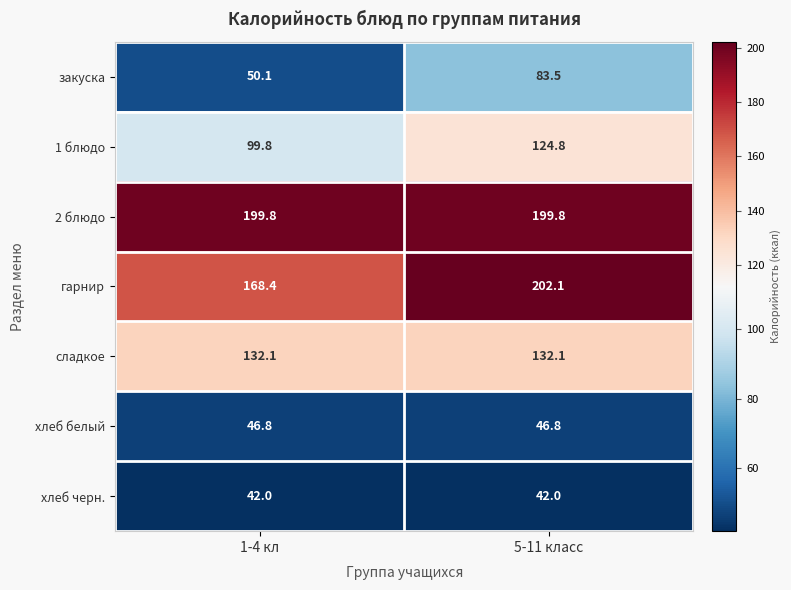

The хлеб белый series shows 26.2 at 1-4 кл. True or false?

False